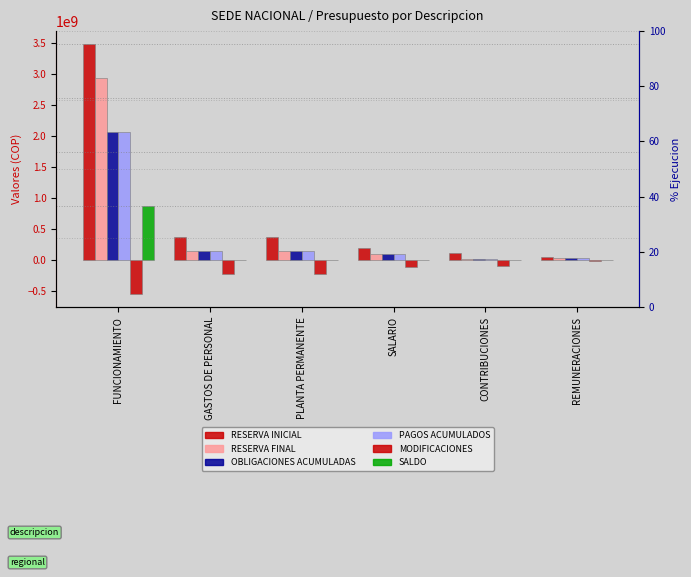

Which category has the lowest value in the PAGOS ACUMULADOS series?

CONTRIBUCIONES